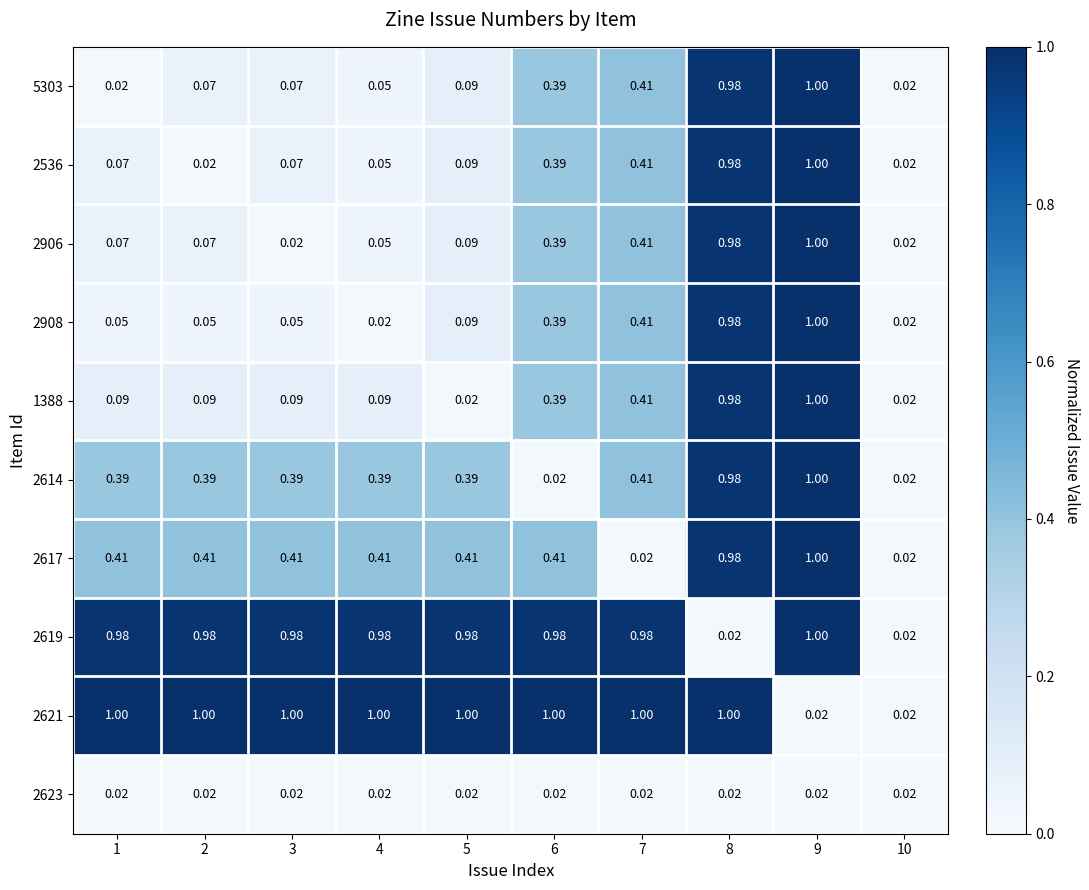

Is the value of 2908 at 8 greater than the value of 2906 at 6?

Yes